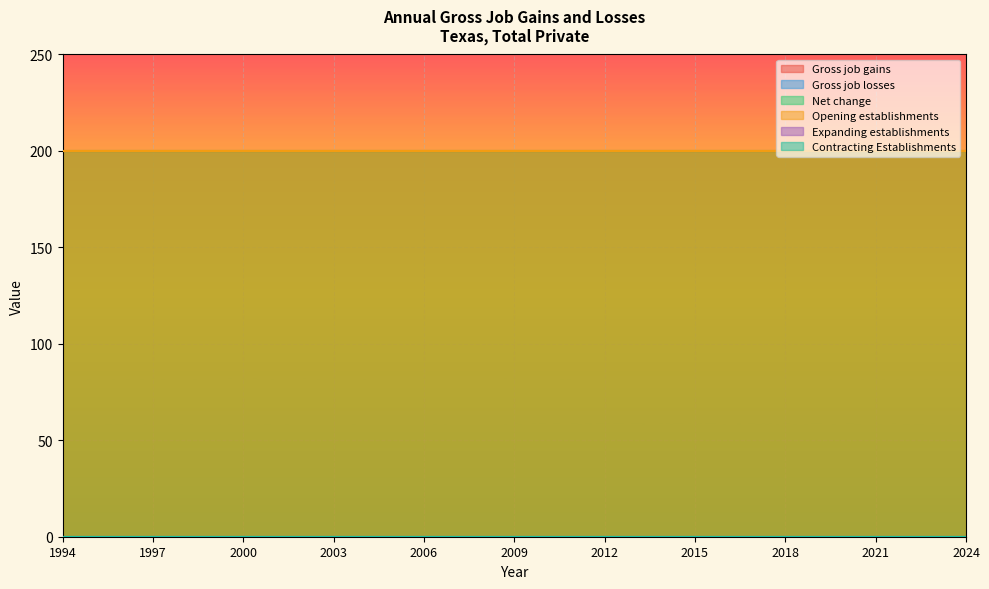

Rank the series by their maximum value, from lowest to highest.

Gross job losses, Expanding establishments, Contracting Establishments, Gross job gains, Net change, Opening establishments